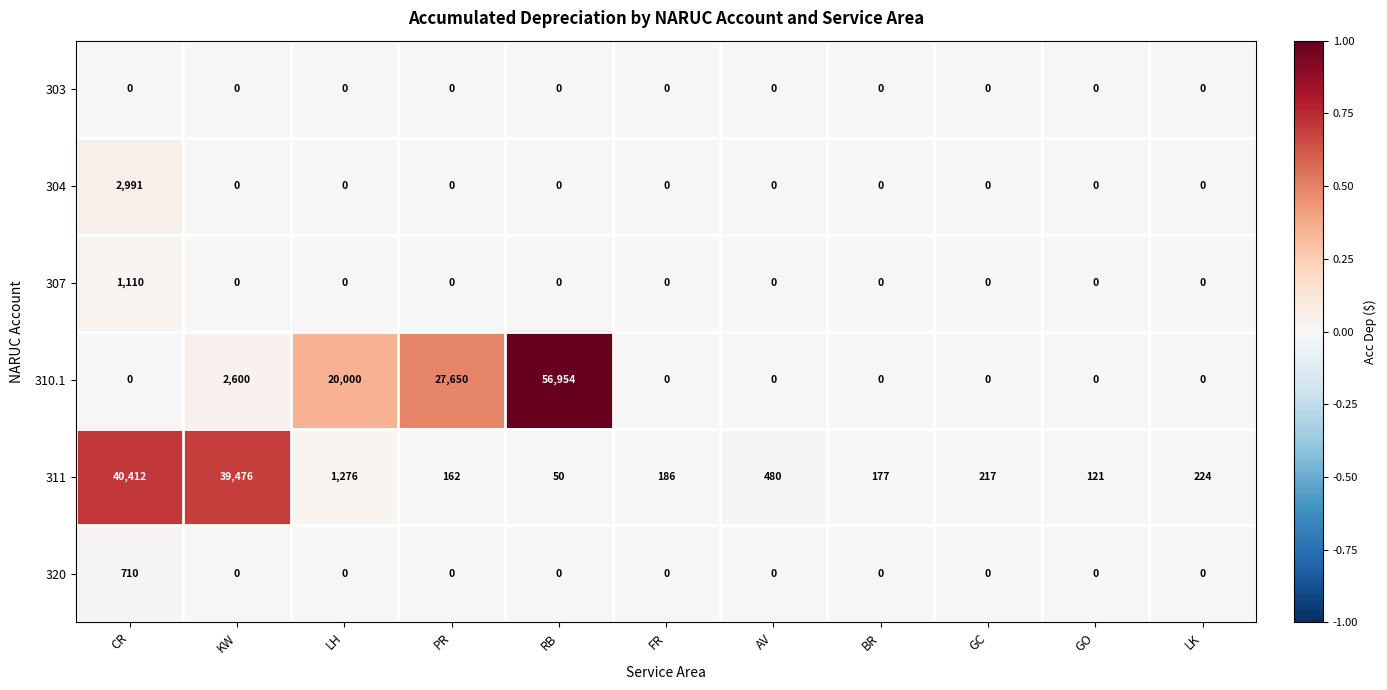

True or false: 304 has a value of -1680 at GO.

False